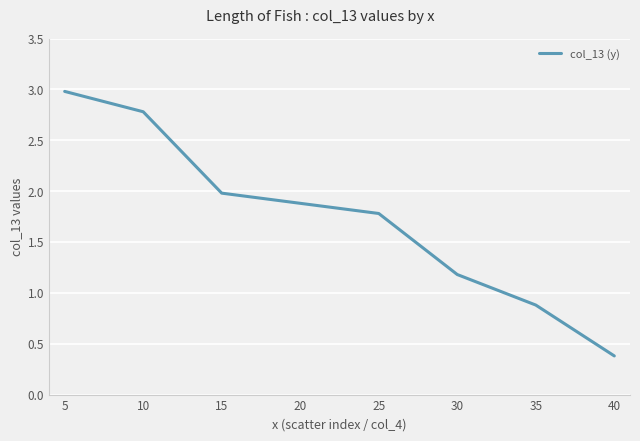

What is the difference between the second highest and minimum values?

2.4